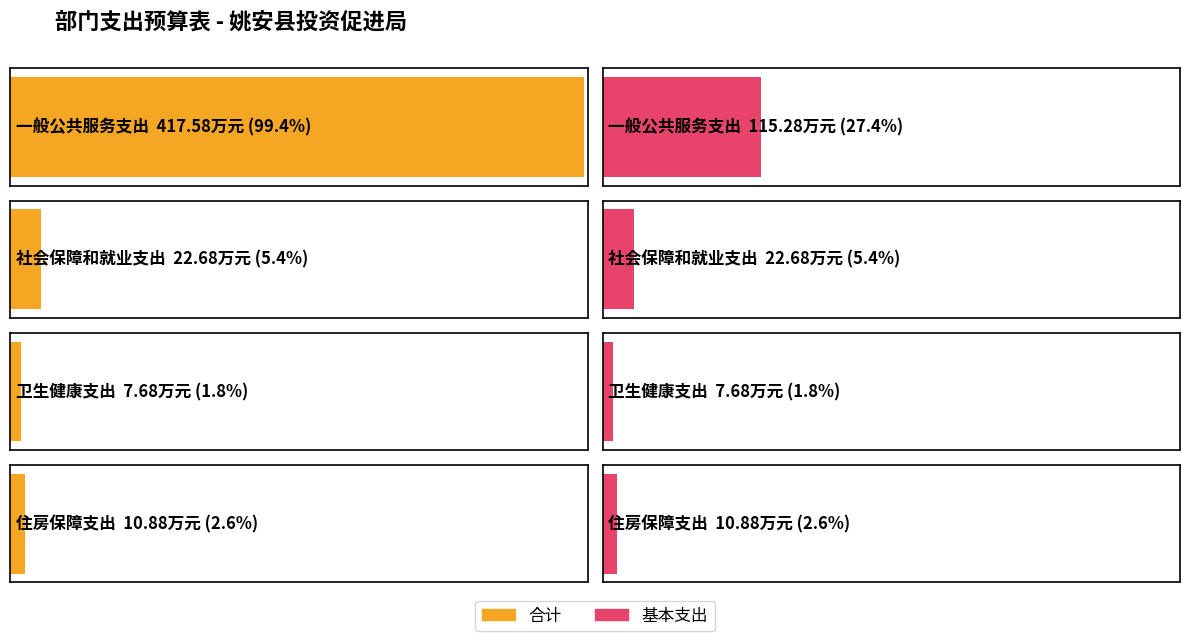

At which category does the chart reach its minimum across all series?

卫生健康支出